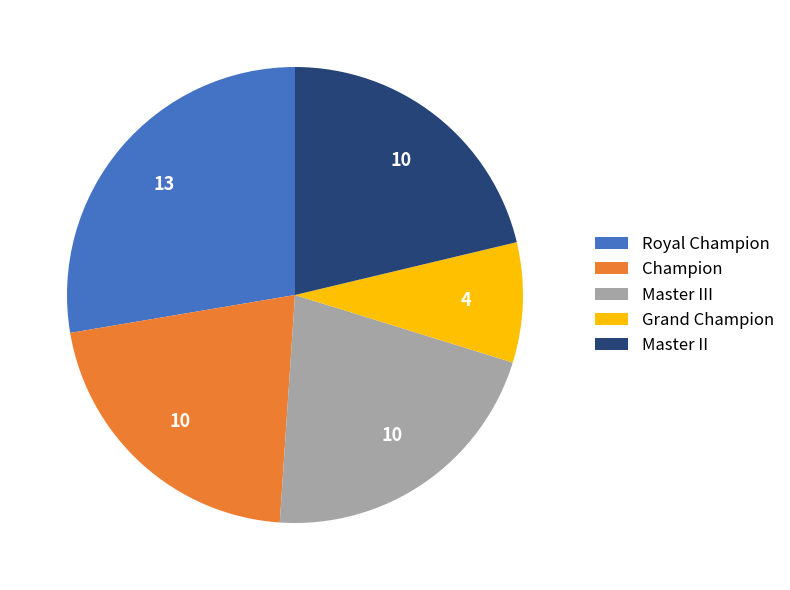

Which has a higher value, Grand Champion or Master III?

Master III